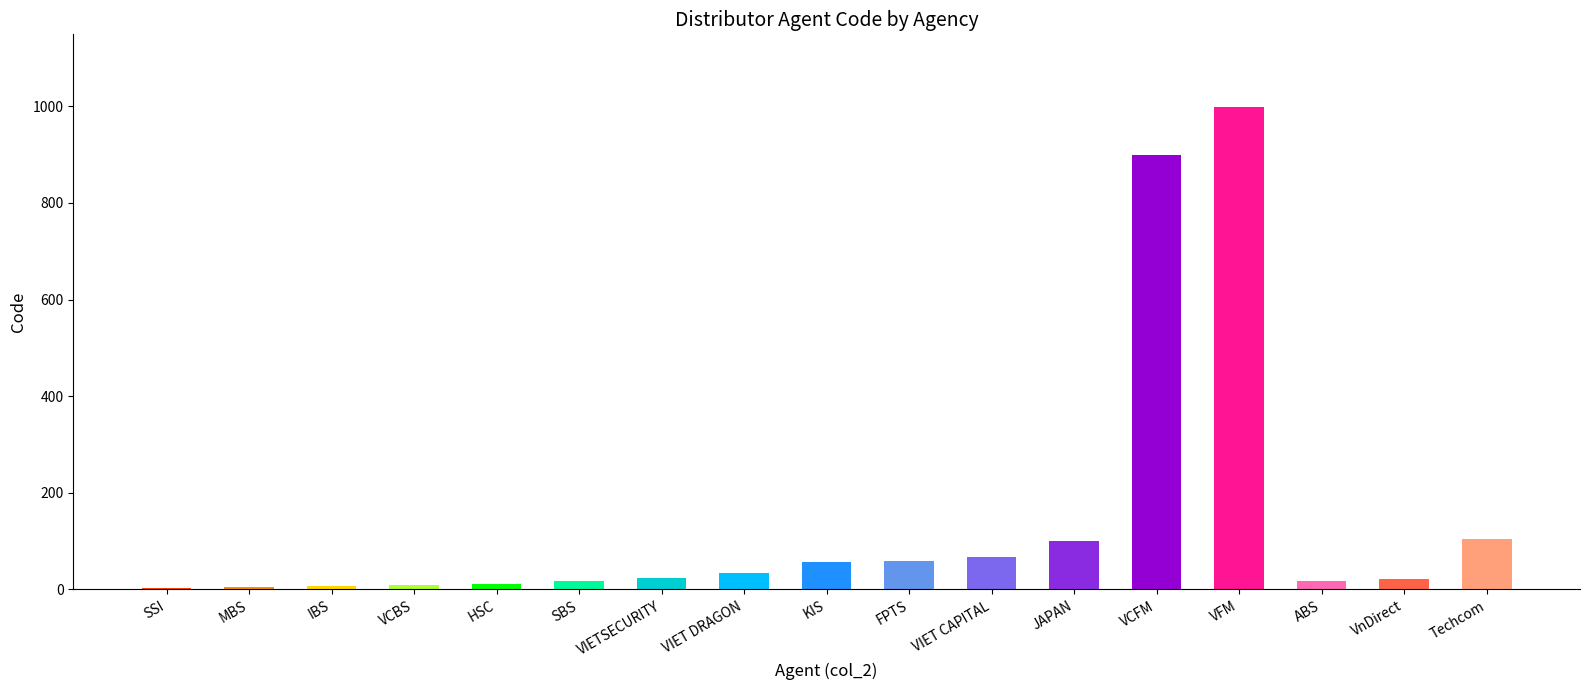

What is the greatest value displayed?

999